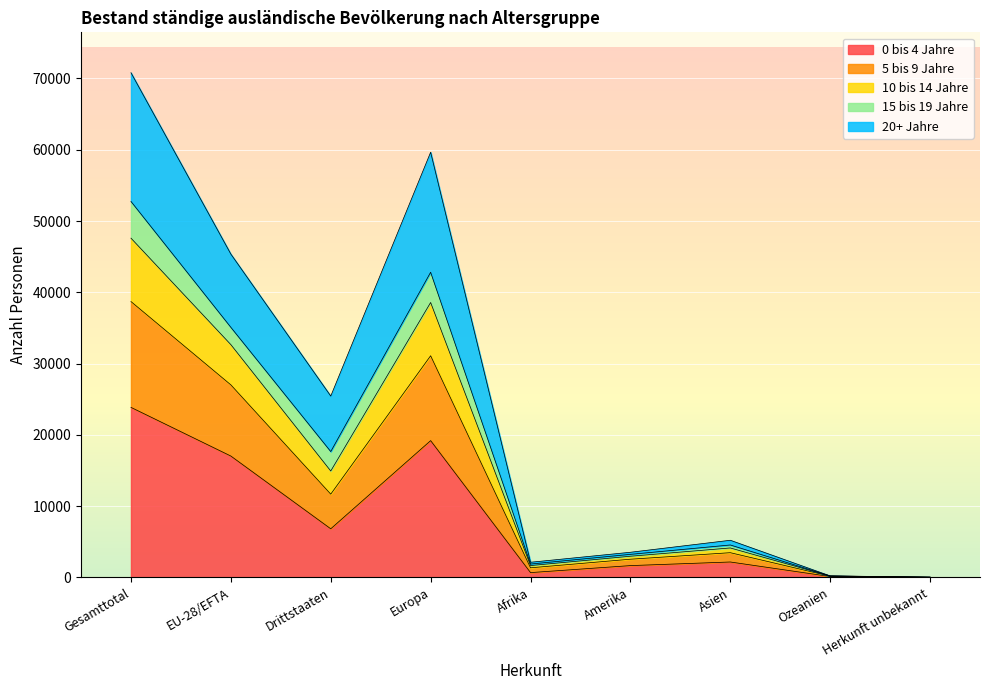

At which category is the sum across all series the highest?

Gesamttotal